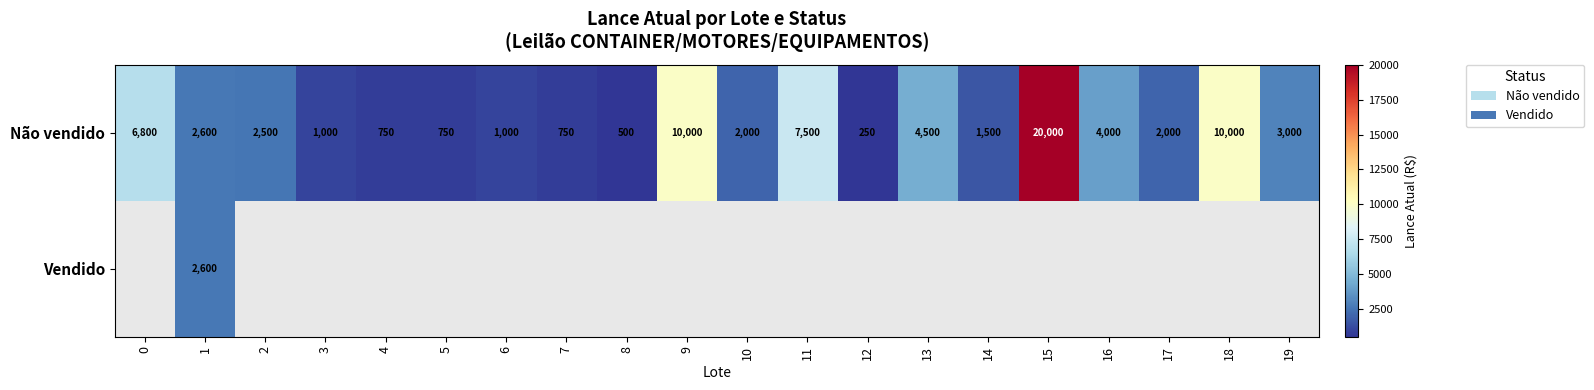

What is the minimum value shown in the chart?

250.0